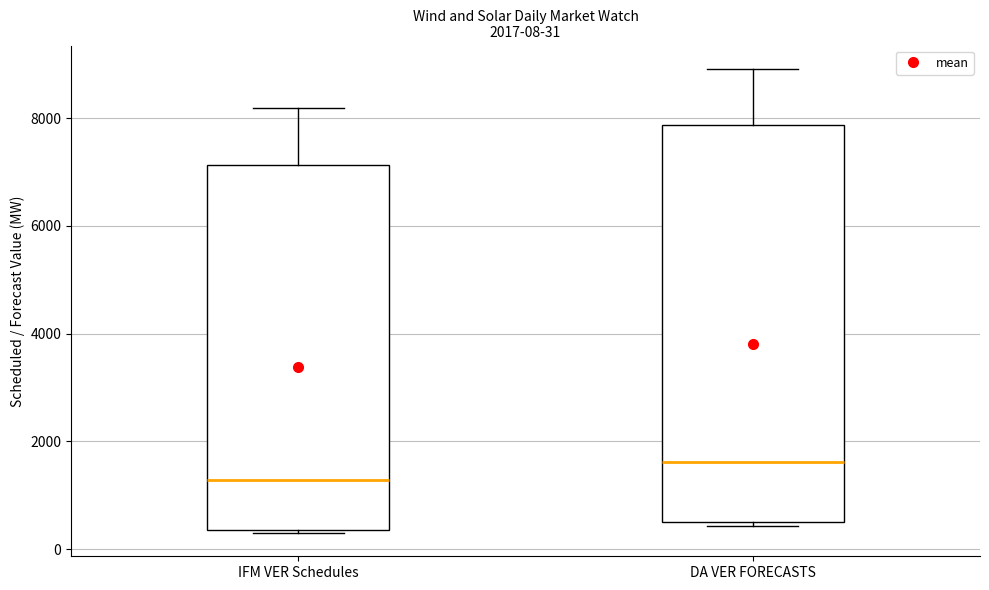

Which box has the lowest median line?

IFM VER Schedules